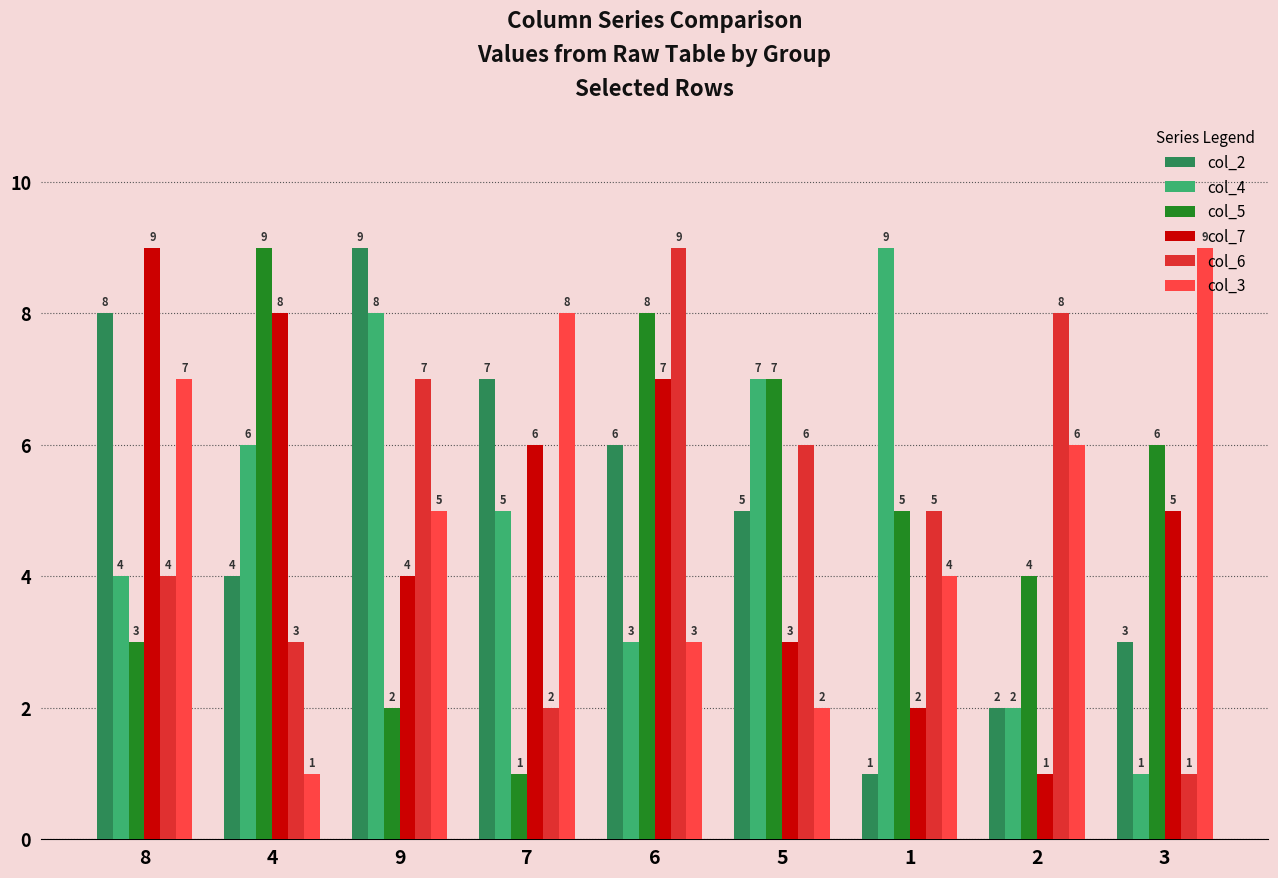

How many bars are there in total?

54